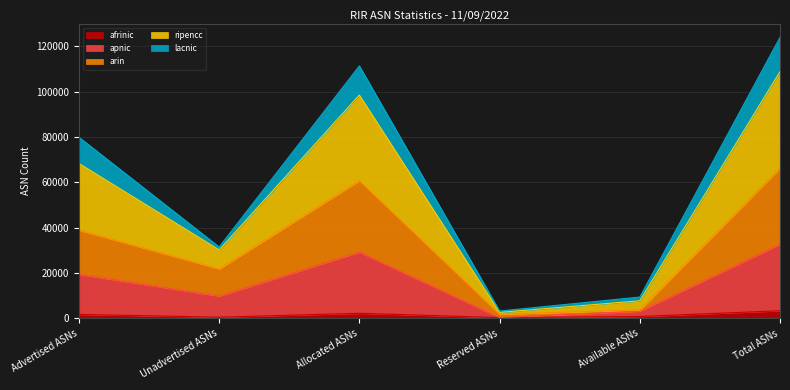

Is it true that afrinic equals 3326 at Total ASNs?

True